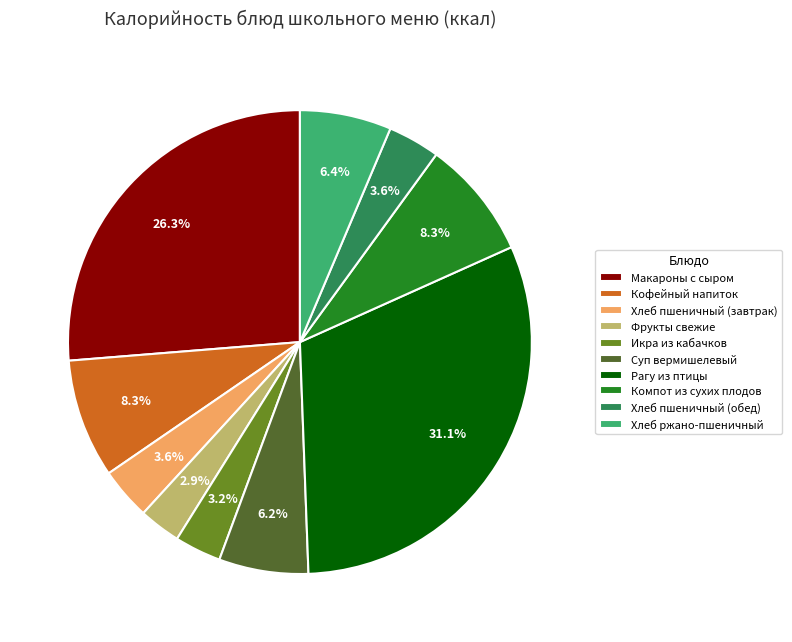

What is the total percentage of Фрукты свежие and Хлеб пшеничный (завтрак)?

6.5%